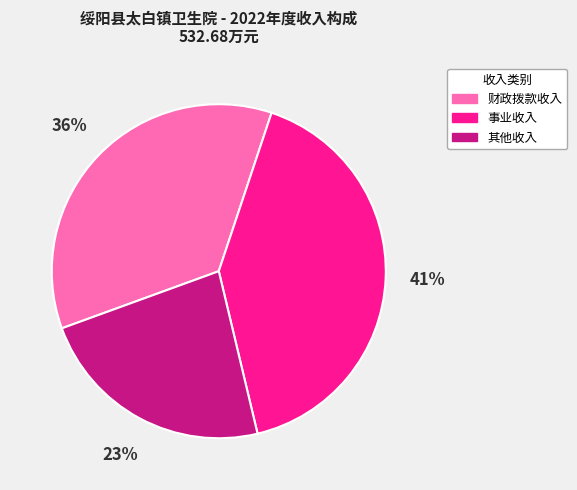

Is there any slice that represents more than half of the pie?

No